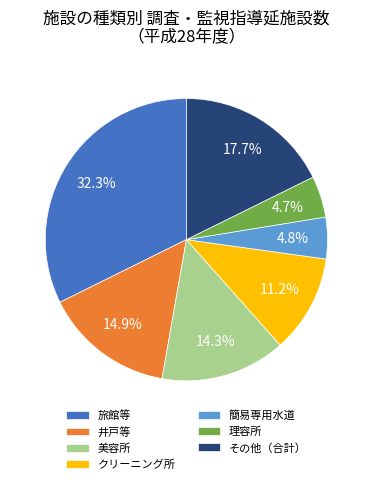

What is the largest slice in the pie chart?

旅館等